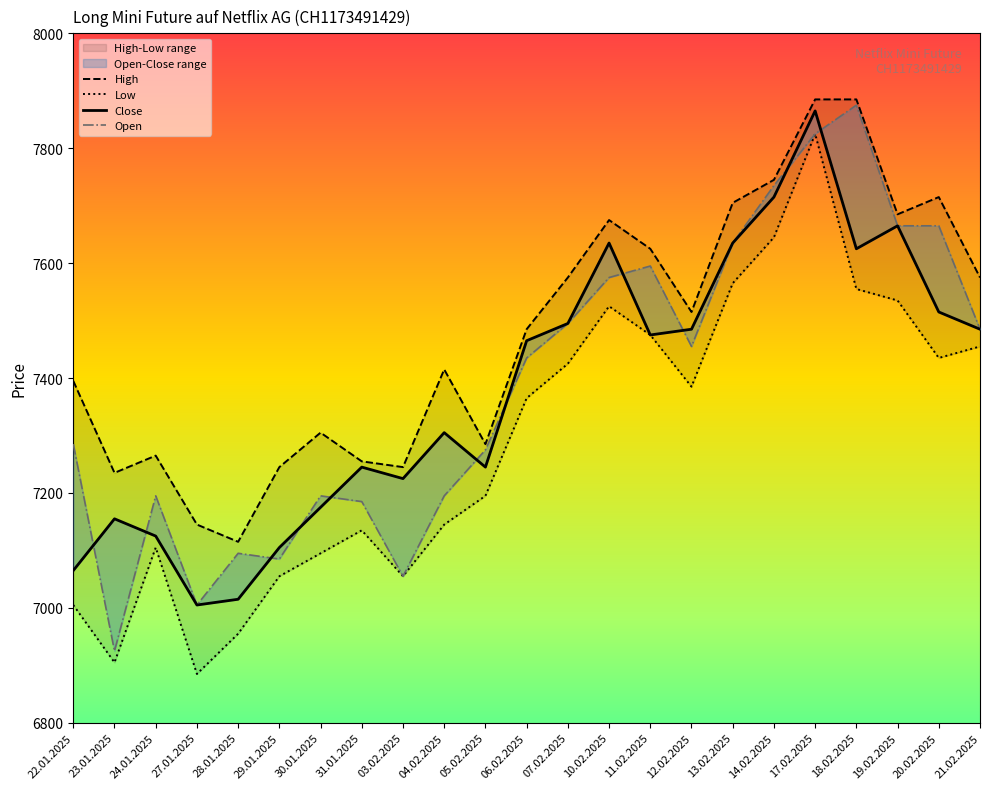

Is it true that High equals 7145 at 27.01.2025?

True